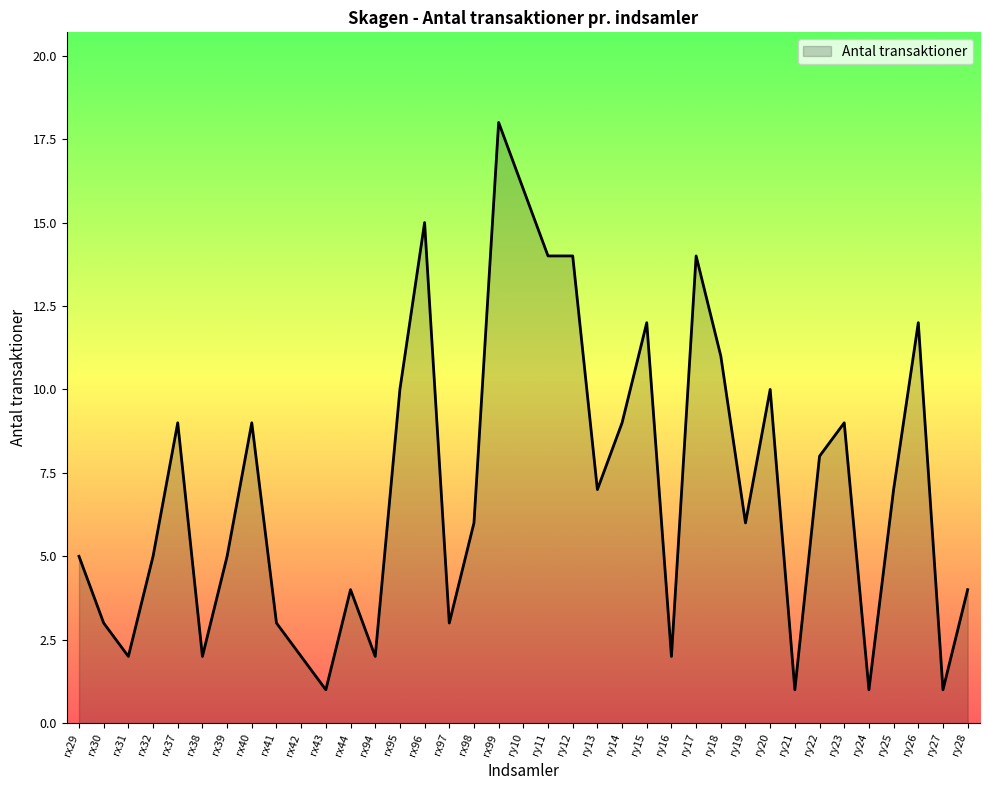

Is it true that the value at rx43 is 2?

False